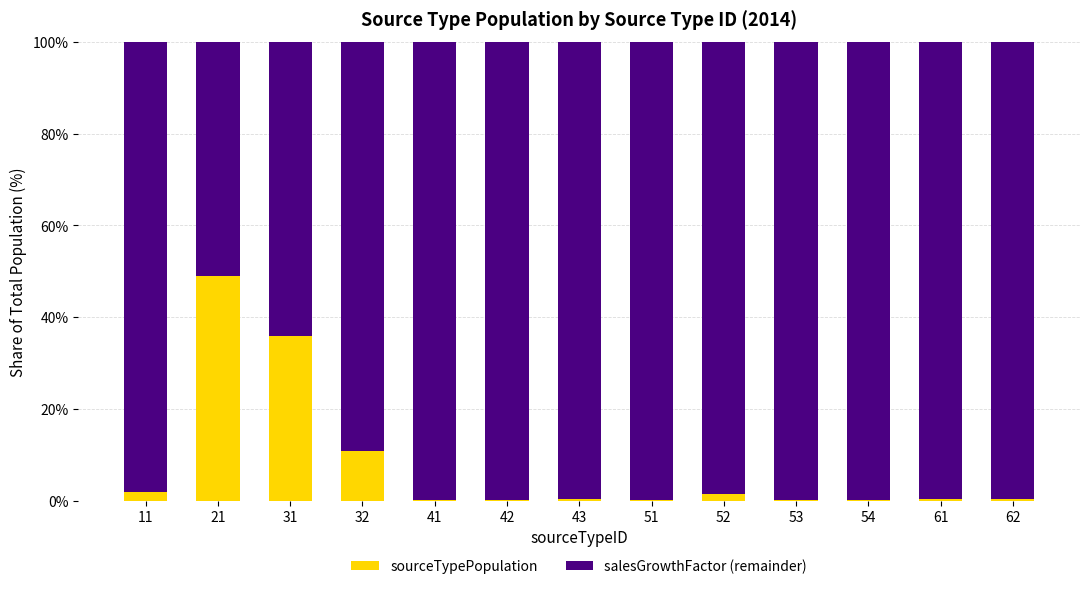

How many data points does each series have?

13